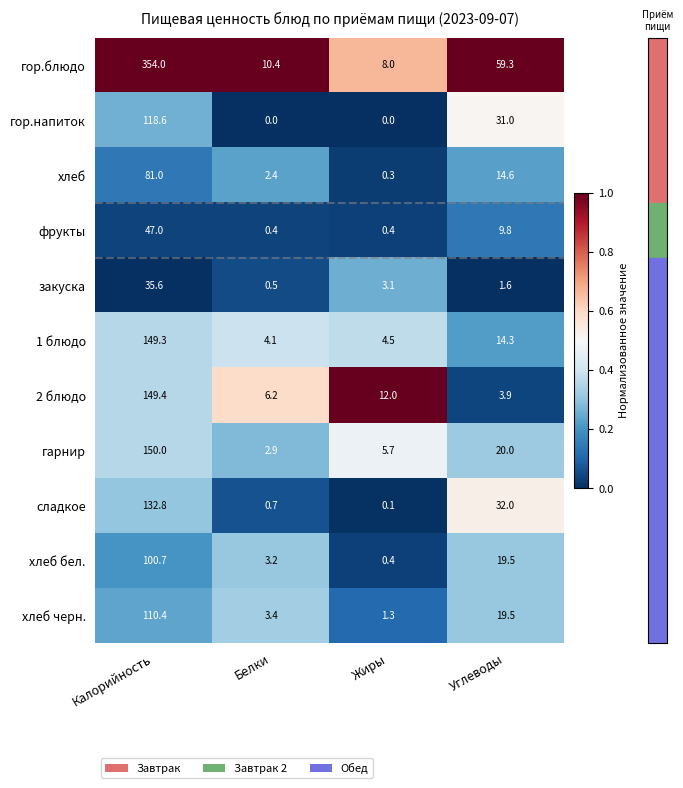

What is the total value across all series at Жиры?

35.8